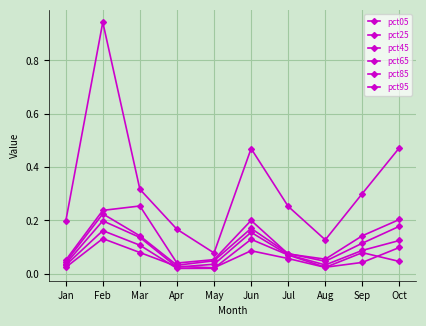

Rank the series at Mar from highest to lowest value.

pct95, pct85, pct65, pct45, pct25, pct05